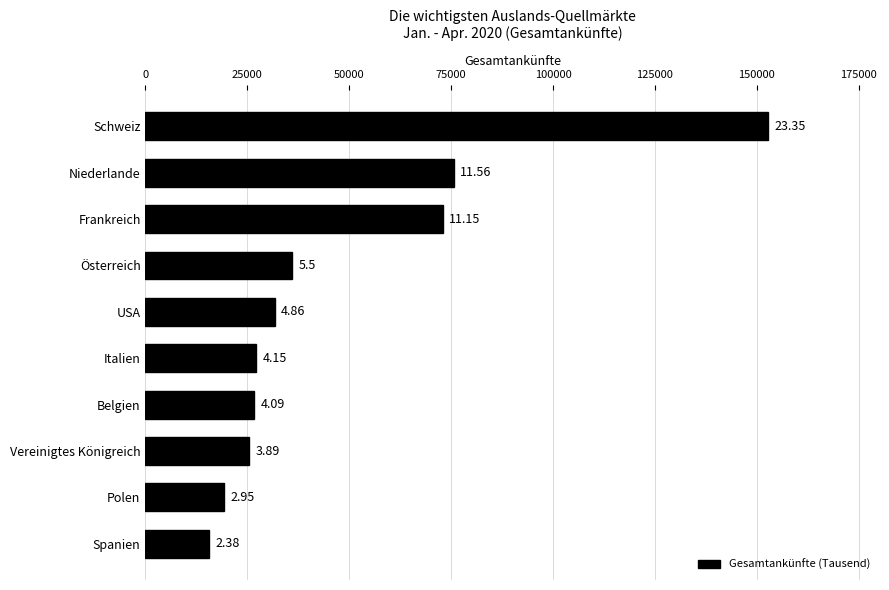

Does the chart contain any negative values?

No